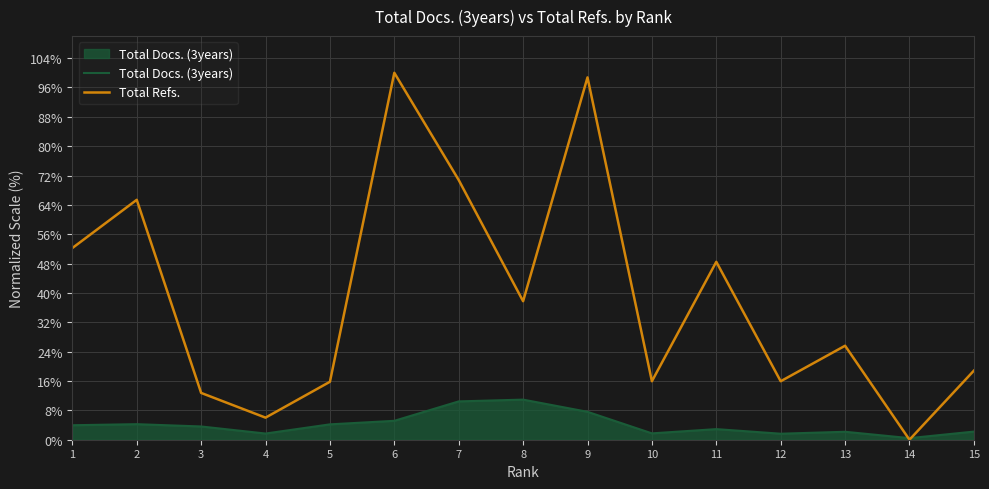

Which series has the largest total across all categories?

Total Refs.